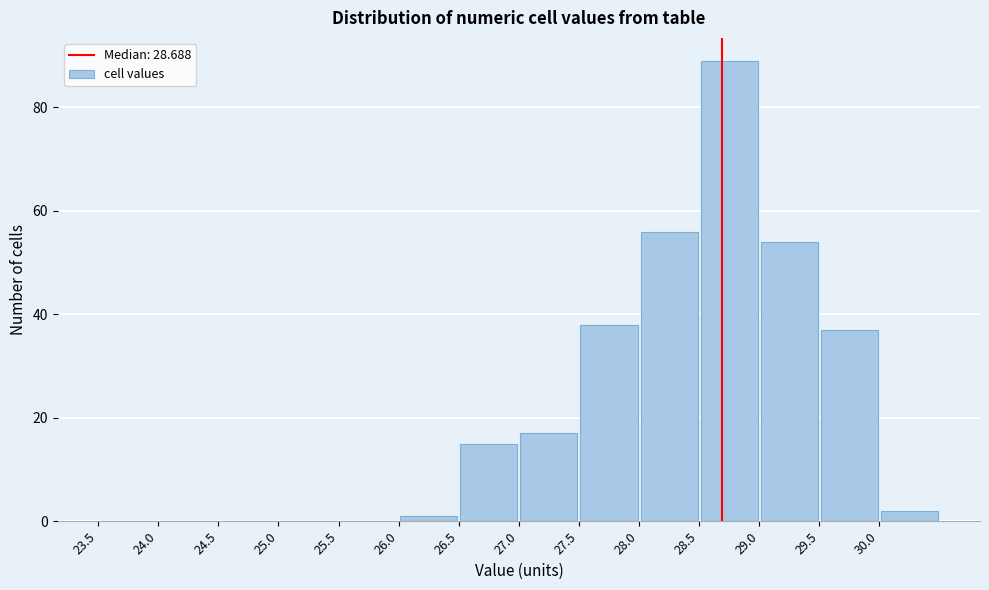

Reading left to right, transcribe this chart: for each bar, give the range it covers on the x-axis and its height. The values are not printed on the chart, so give them approximately, as read against the axis.

23.5 to 24.0: 0
24.0 to 24.5: 0
24.5 to 25.0: 0
25.0 to 25.5: 0
25.5 to 26.0: 0
26.0 to 26.5: under 2
26.5 to 27.0: 16
27.0 to 27.5: 18
27.5 to 28.0: 38
28.0 to 28.5: 56
28.5 to 29.0: 90
29.0 to 29.5: 54
29.5 to 30.0: 38
30.0 to 30.5: 2